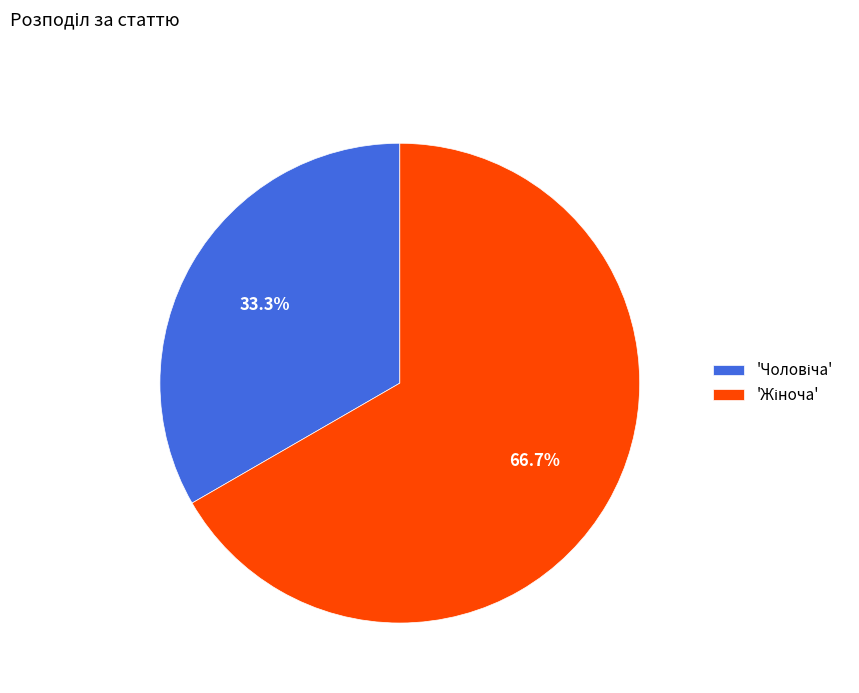

Is there a majority slice in this chart?

Yes